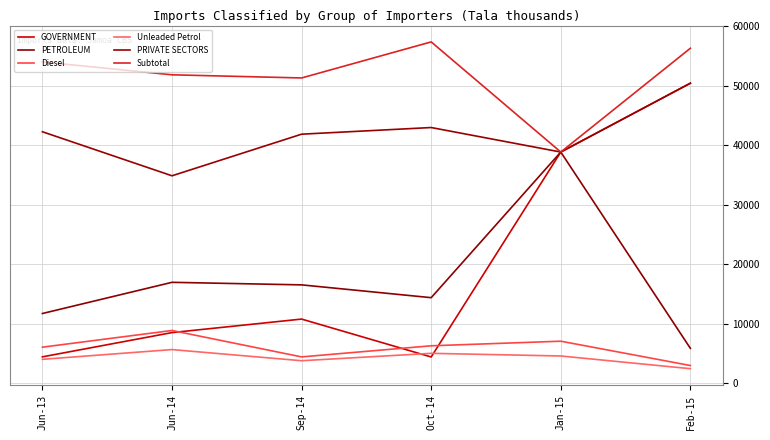

Reading left to right, transcribe all the data shown in this chart.

GOVERNMENT: 4443.0	8518.1	10787.2	4421.8	38838.1	50400.9
PETROLEUM: 11723.0	16960.8	16531.9	14381.6	38838.1	5868.3
Diesel: 6069.0	8871.9	4434.6	6301.2	7072.1	2987.9
Unleaded Petrol: 4029.0	5664.9	3793.6	5034.3	4589.5	2455.7
PRIVATE SECTORS: 42246.0	34849.6	41839.1	42954.9	38838.1	50400.9
Subtotal: 53969.0	51810.4	51279.7	57336.4	38838.1	56269.2